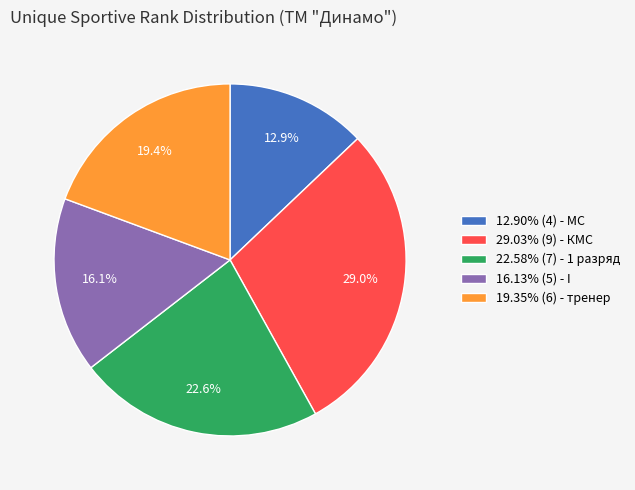

Is 22.58% (7) - 1 разряд the majority of the pie?

No